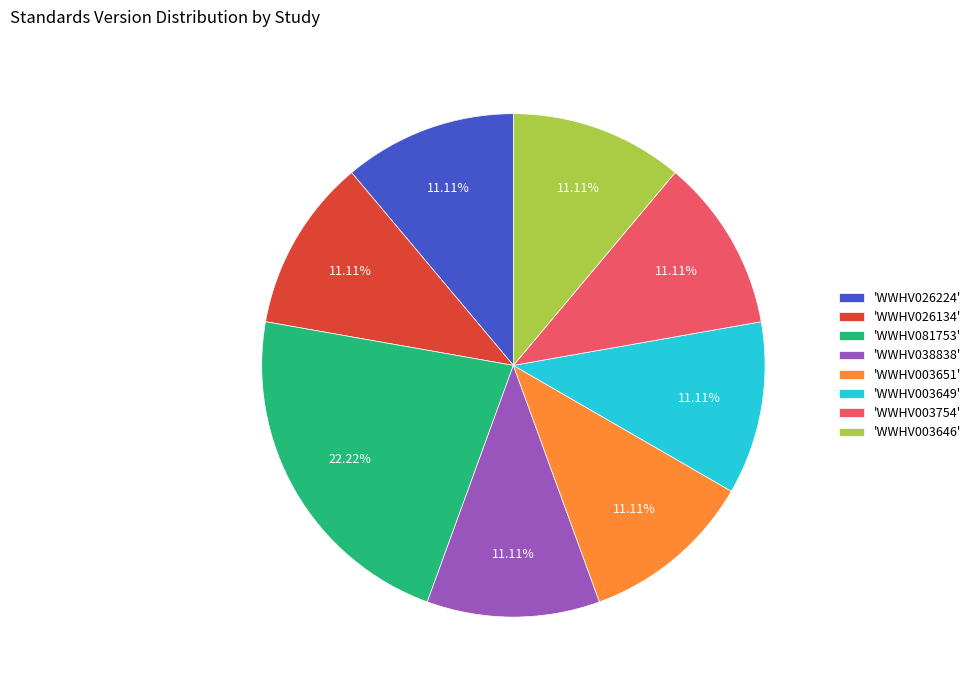

Approximately how many times larger is the value at 'WWHV026134' compared to 'WWHV081753'?

0.5